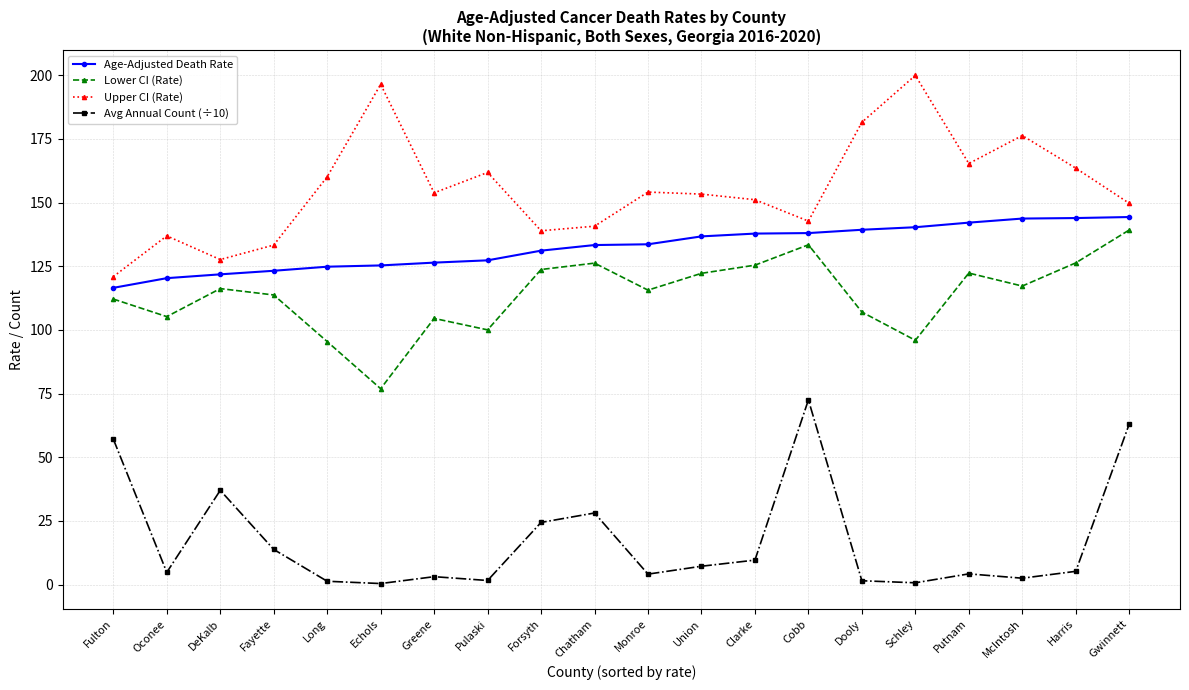

The Lower CI (Rate) series shows 125.4 at Clarke. True or false?

True